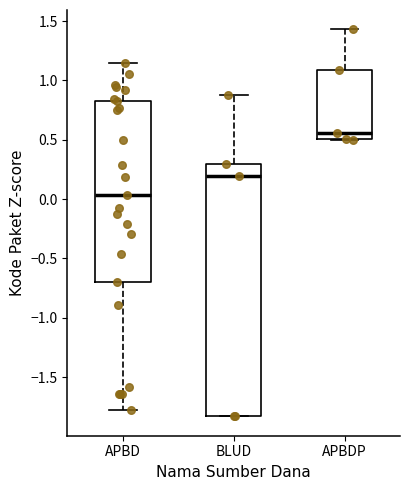

Where does the median line of the box for BLUD sit on the y-axis? The values are not printed on the chart, so give them approximately, as read against the axis.

0.20